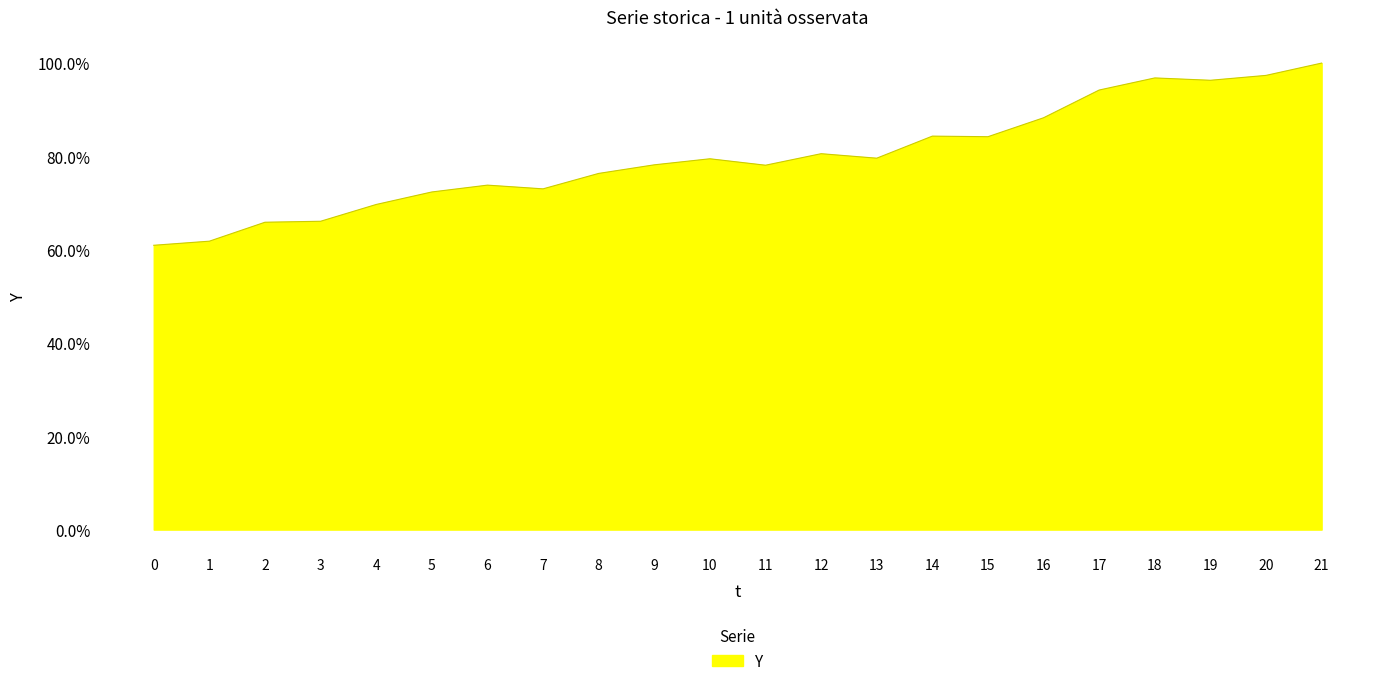

True or false: the data shows 1.0 at 19.

True